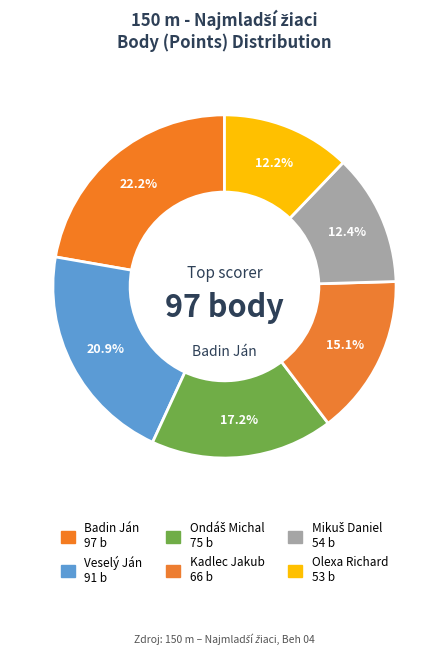

Is it true that Ondáš Michal is 2% of the pie?

False